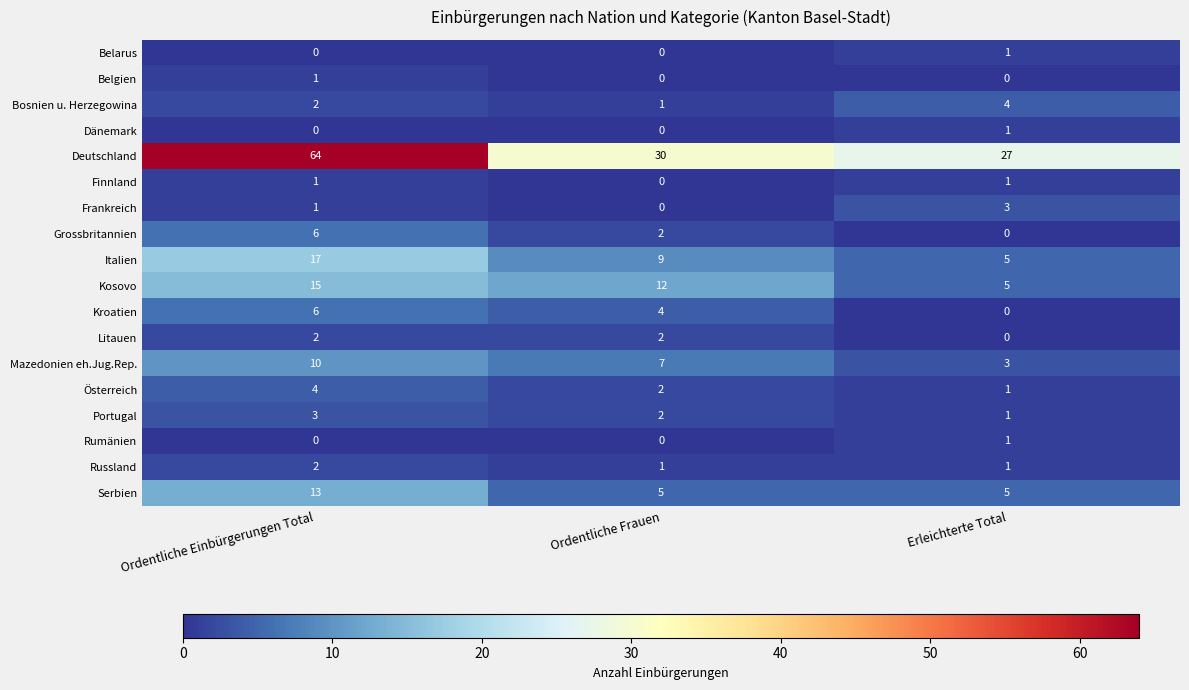

How many Kroatien values are between 0 and 6?

3